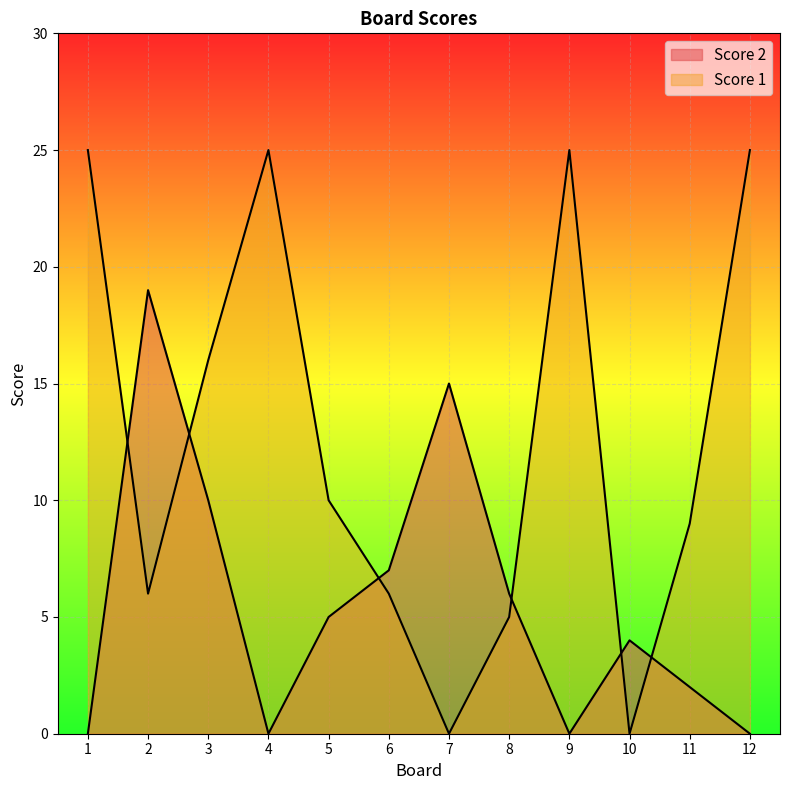

After their last crossing, which series has the higher values: Score 1 or Score 2?

Score 1